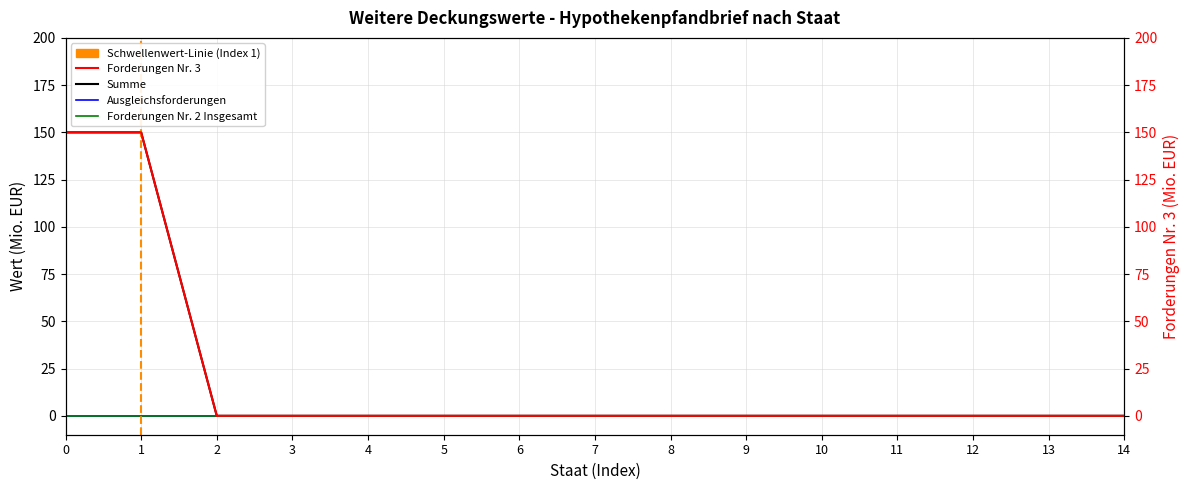

True or false: Ausgleichsforderungen and Summe intersect in this chart.

False